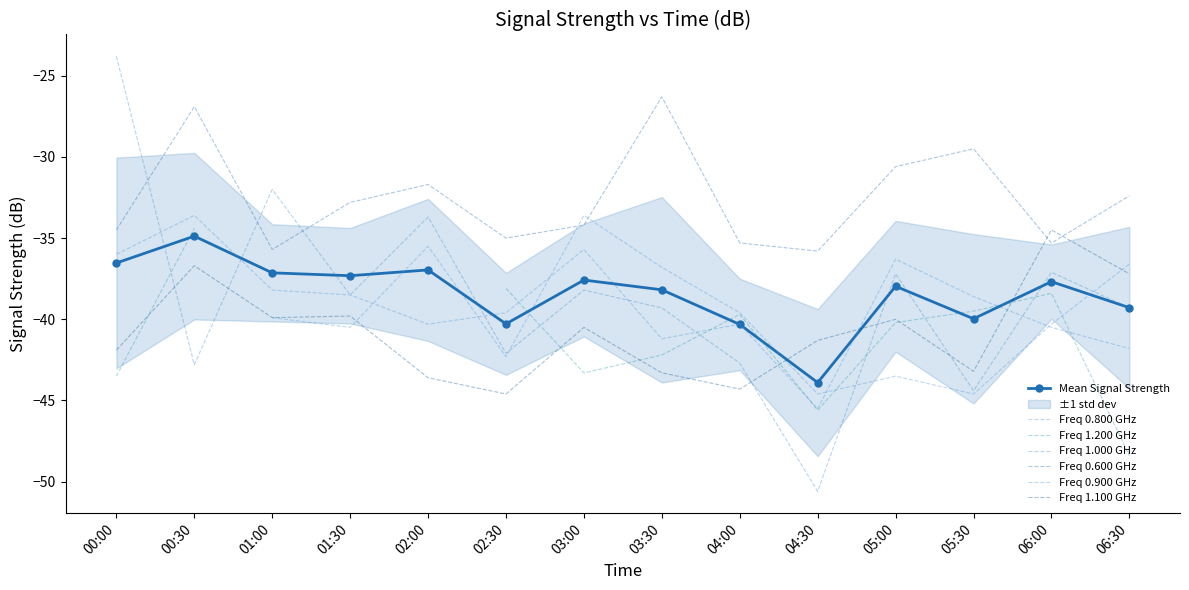

What position from the left is 05:00?

11